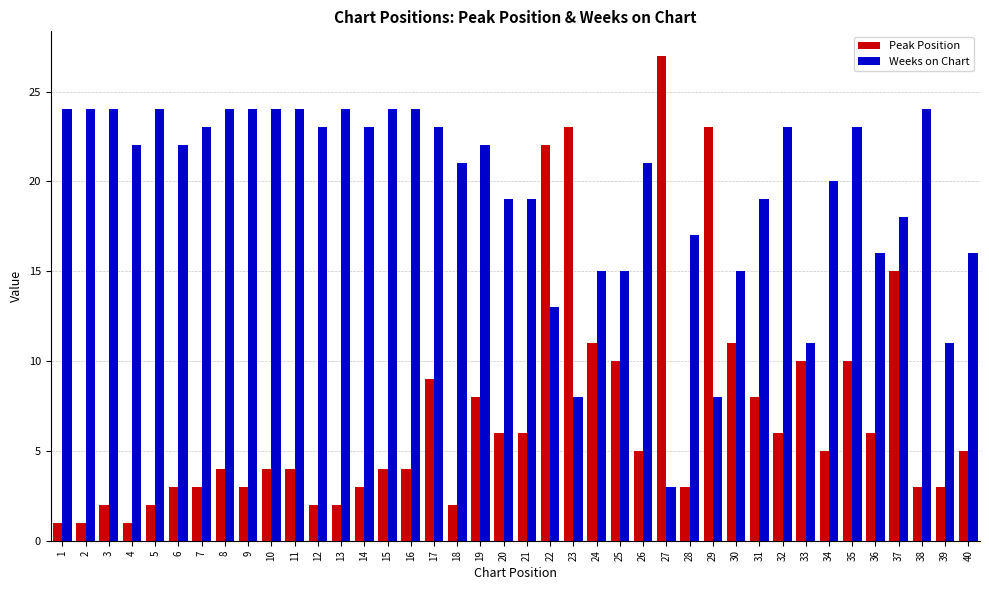

Is it true that Peak Position equals 3 at 38?

True